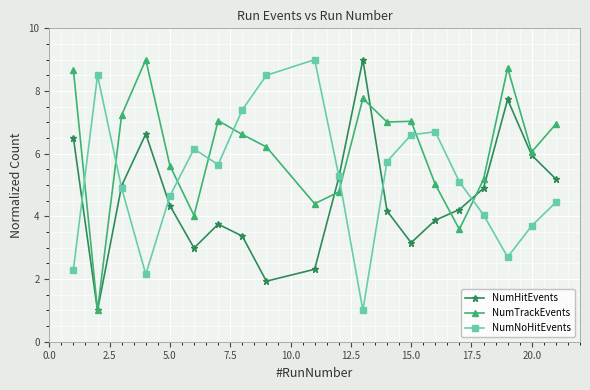

At how many categories does at least one series exceed 8?

7